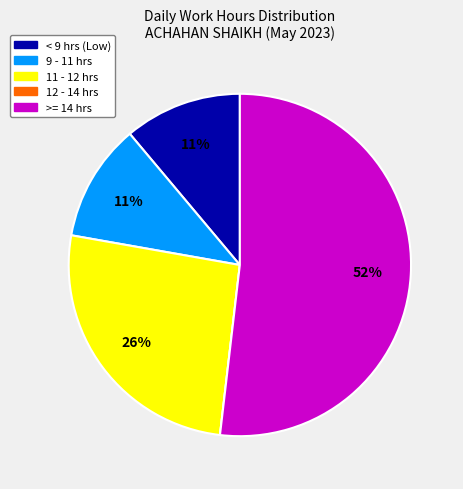

Is there a majority slice in this chart?

Yes